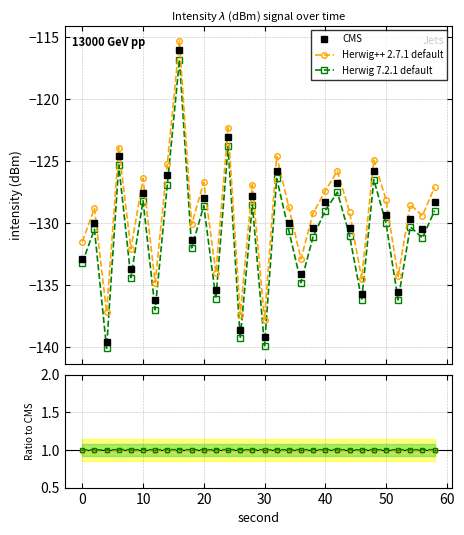

True or false: Herwig++ 2.7.1 default and CMS cross at least once.

False